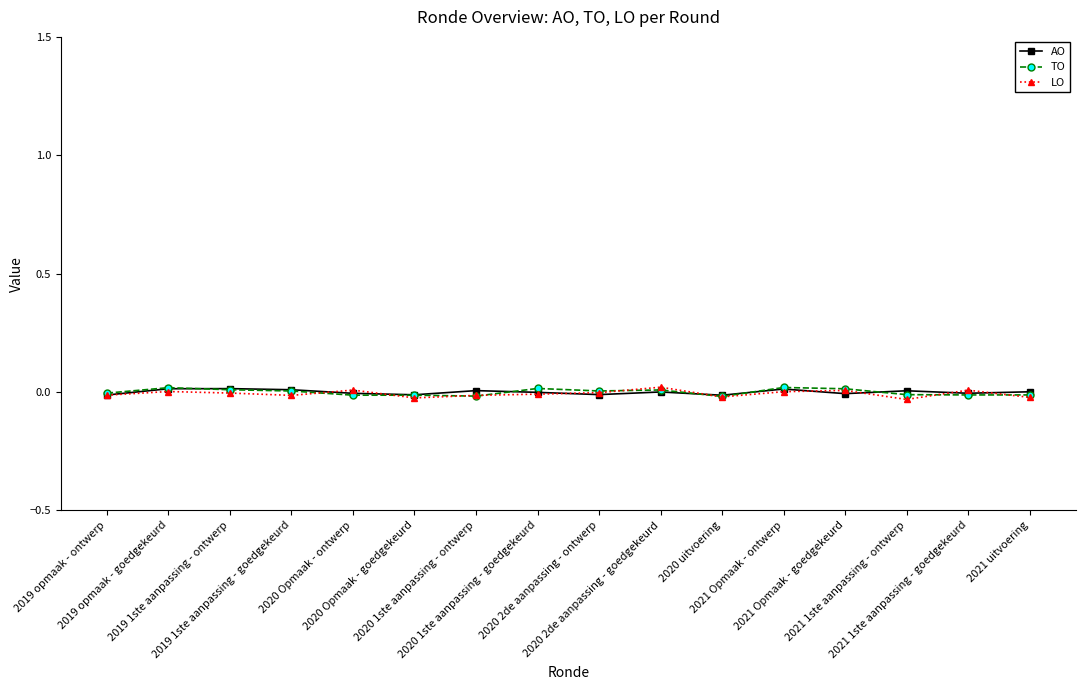

True or false: TO has more than 2 interior local peaks.

True